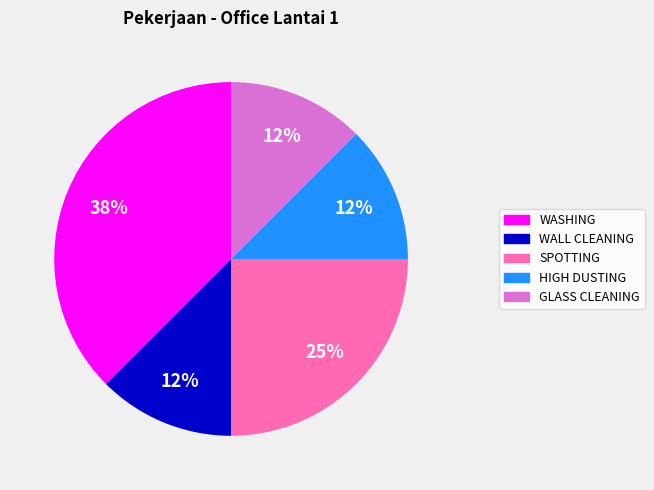

What is the largest slice in the pie chart?

WASHING